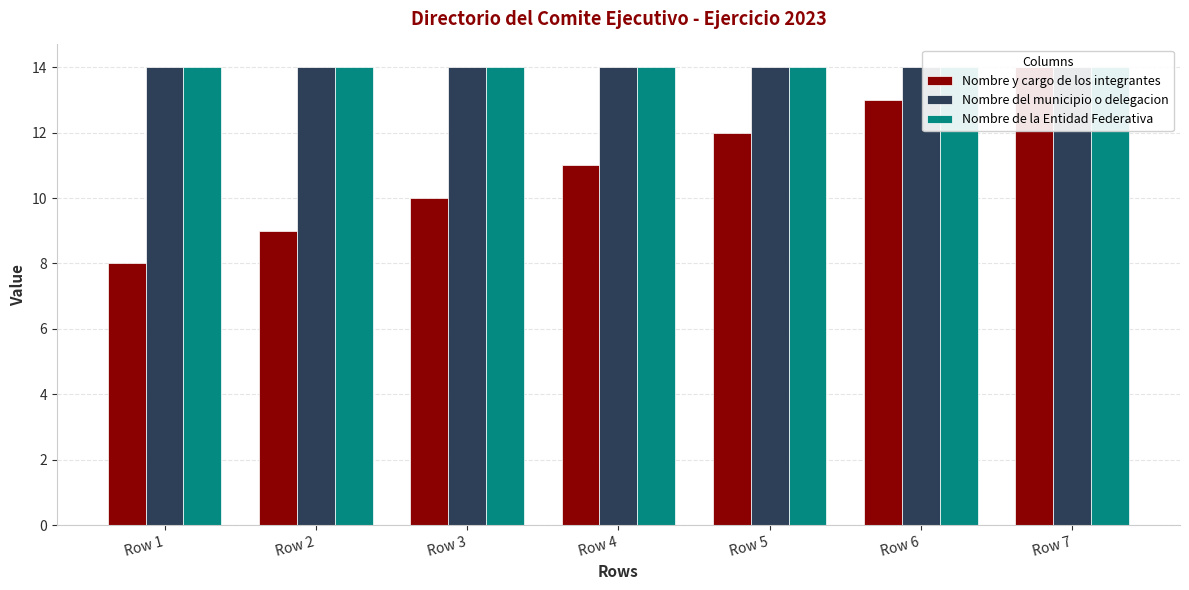

Does the chart contain stacked bars?

No